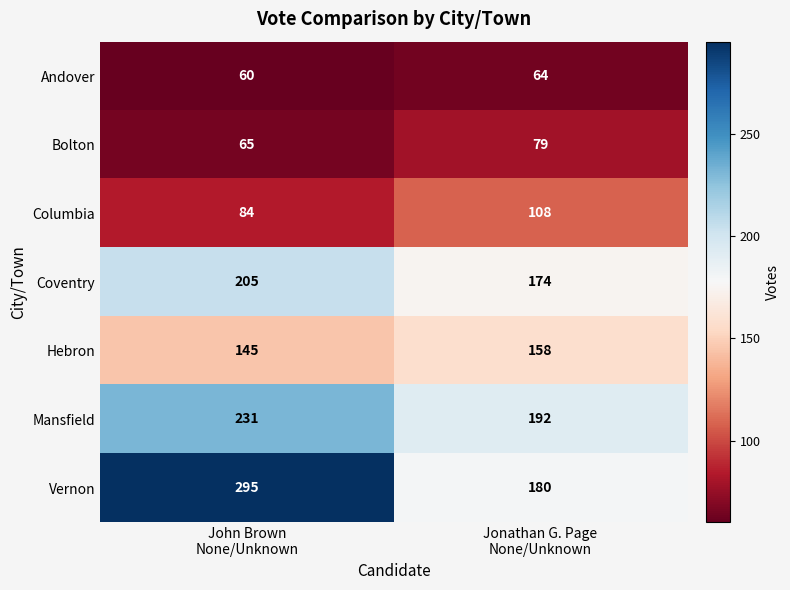

At John Brown
None/Unknown, list the series in order from largest to smallest.

Vernon, Mansfield, Coventry, Hebron, Columbia, Bolton, Andover